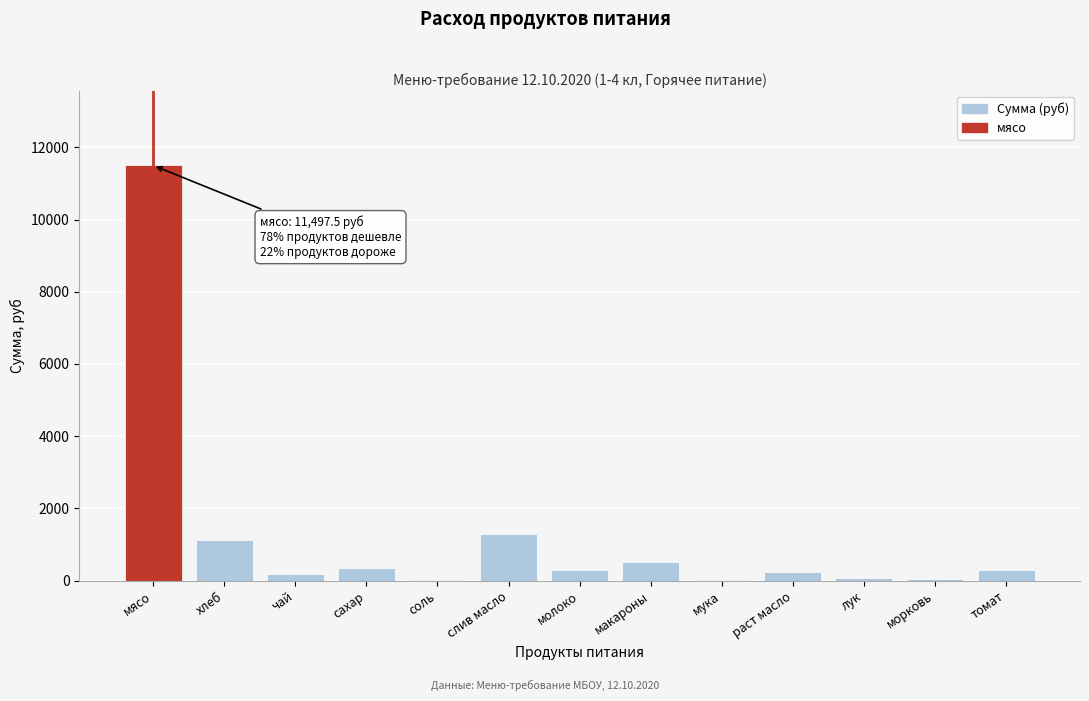

The chart shows a value of 341.3 at сахар. True or false?

True